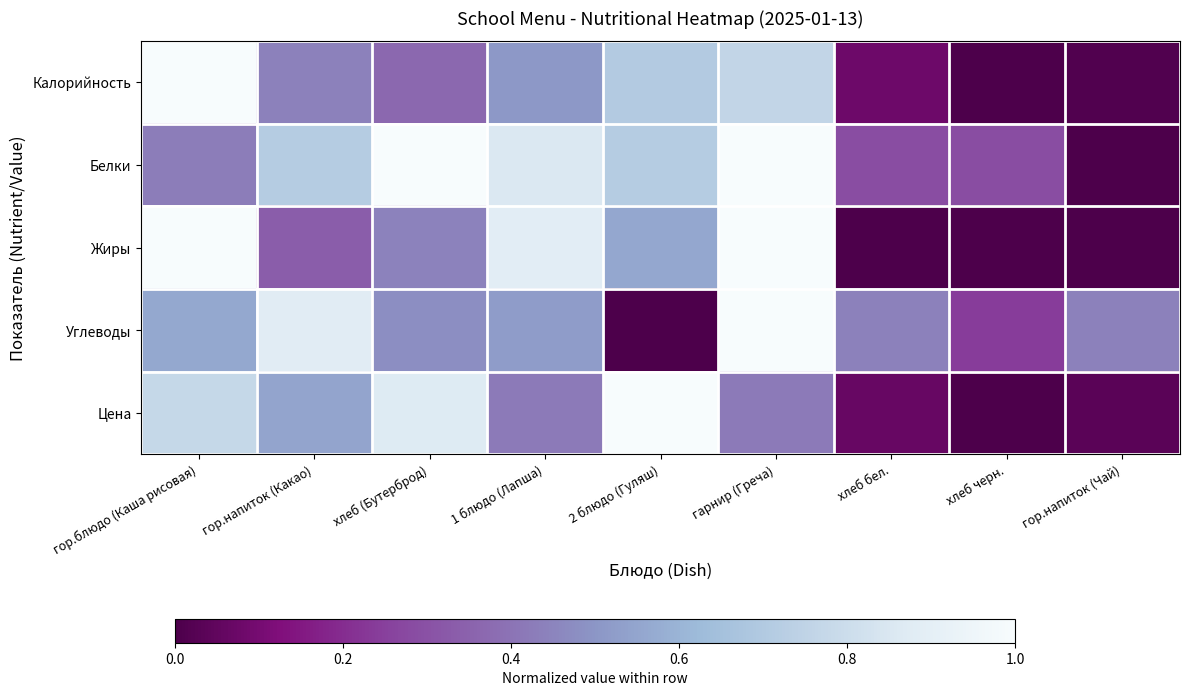

At which category is the sum across all series the highest?

гарнир (Греча)